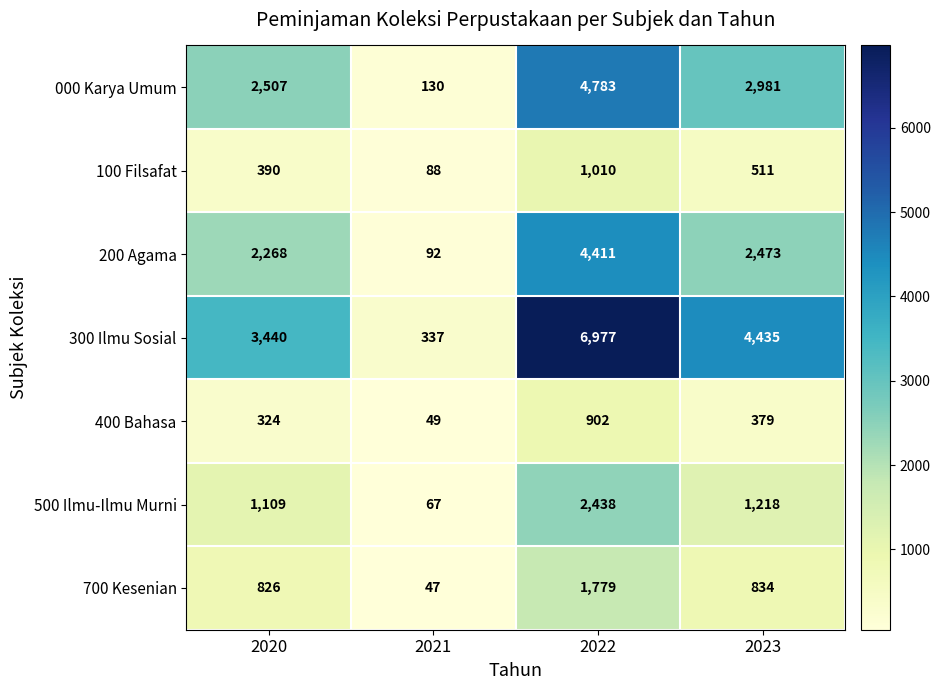

What is the difference between the maximum and second lowest values in the 100 Filsafat series?

620